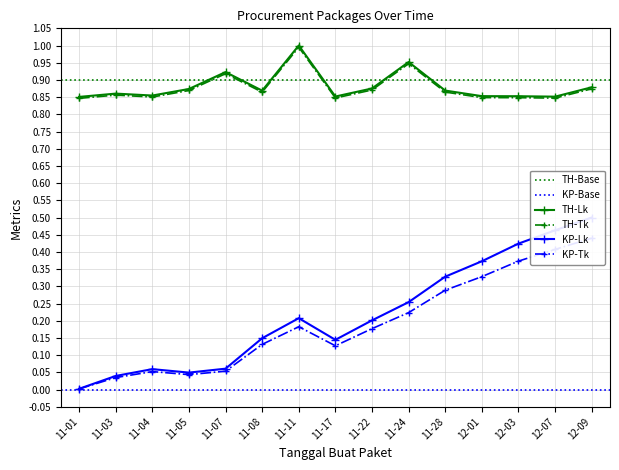

True or false: Total Harga (M) and Kode Paket (norm) cross at least once.

False